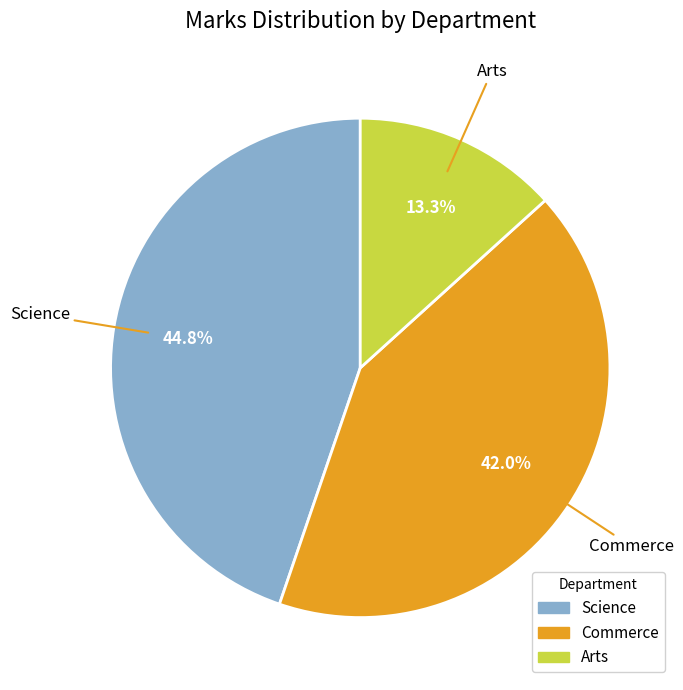

Does any single category account for the majority?

No